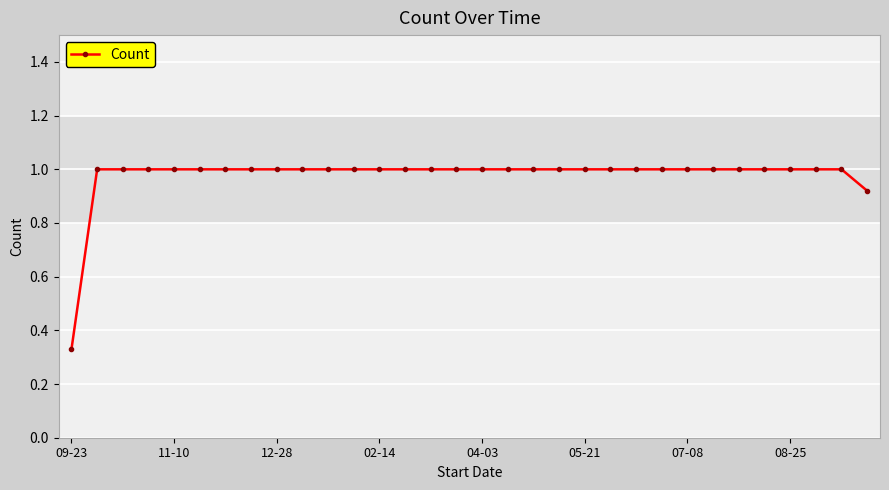

What is the maximum value shown in the chart?

1.0